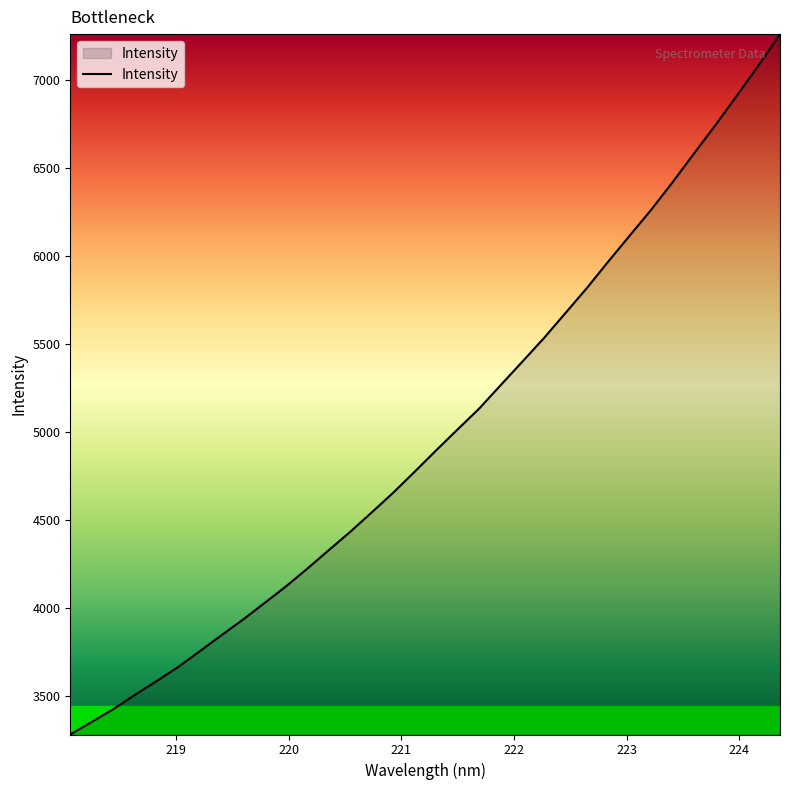

What is the smallest value displayed?

3281.8